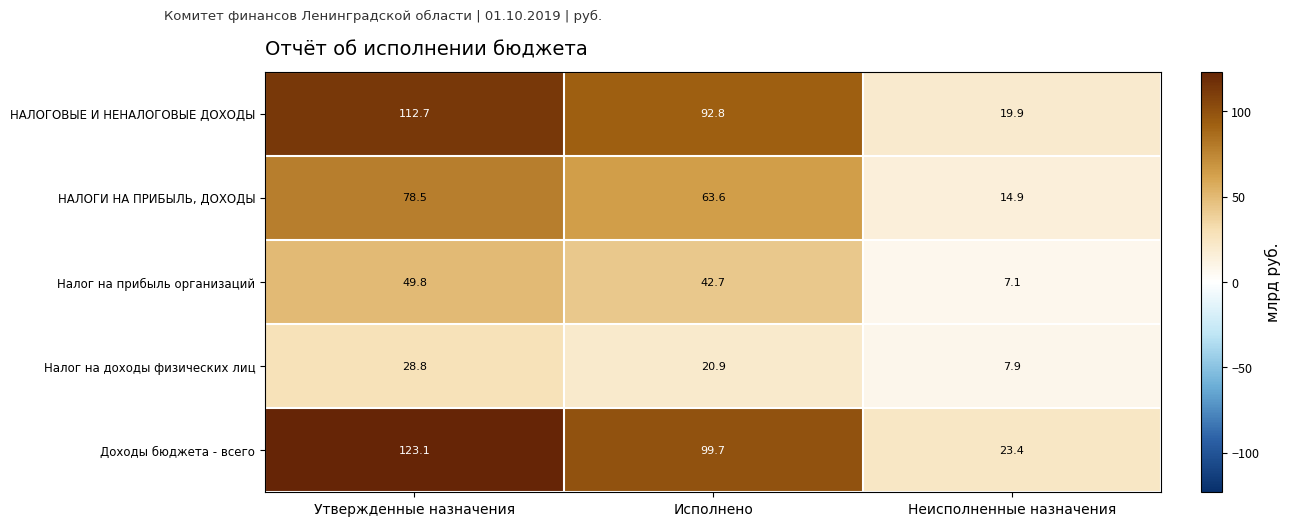

What is the total value across all series at Исполнено?

319.7